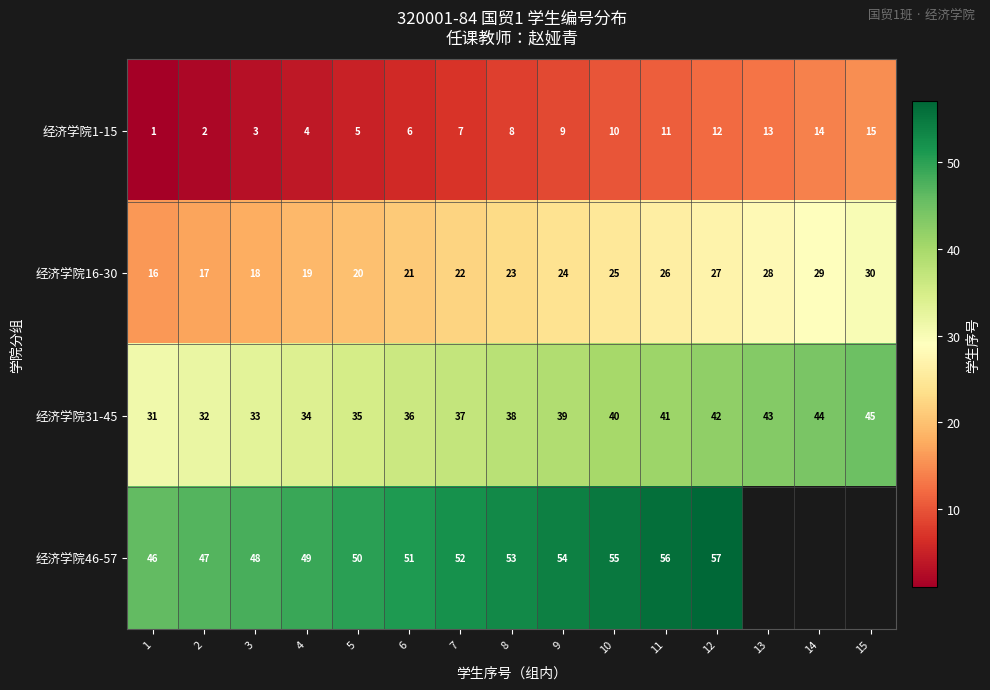

What is the difference between the 经济学院46-57 values at 2 and 11?

9